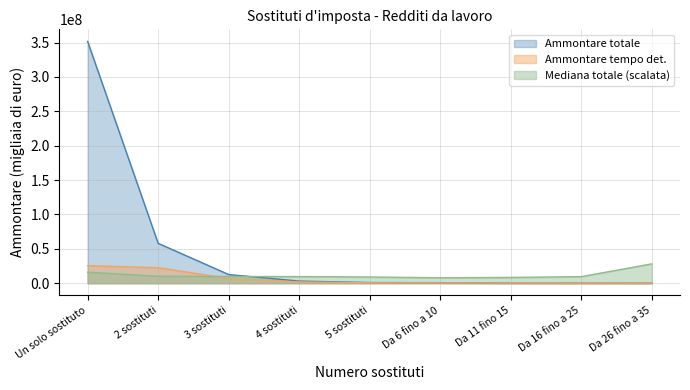

What is the label of the 6th point from the right?

4 sostituti